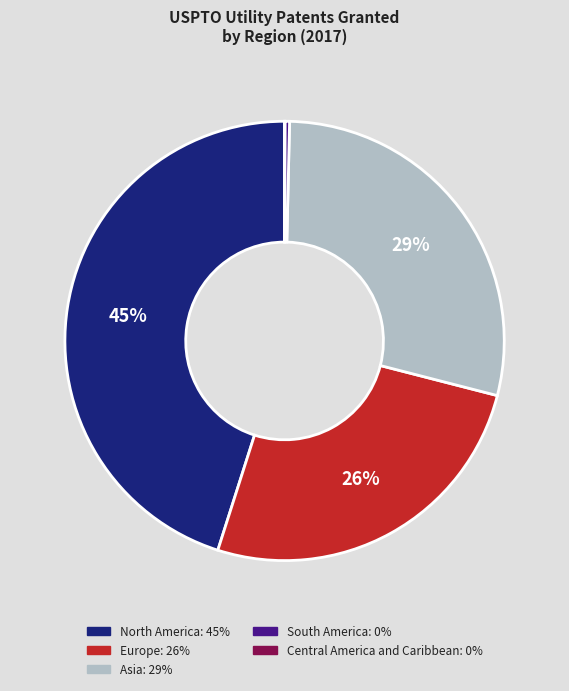

The Europe slice represents 36% of the pie. True or false?

False